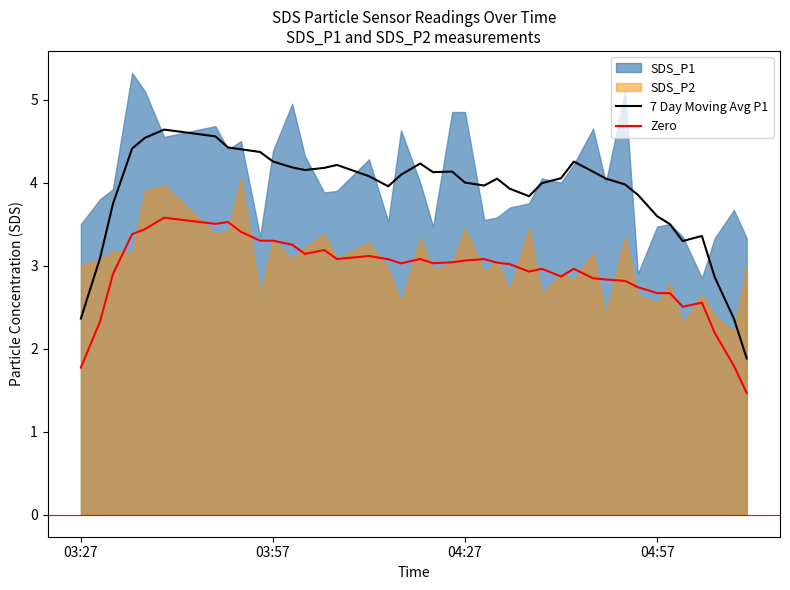

In Zero, how many points are lower than both neighbors (excluding endpoints)?

9